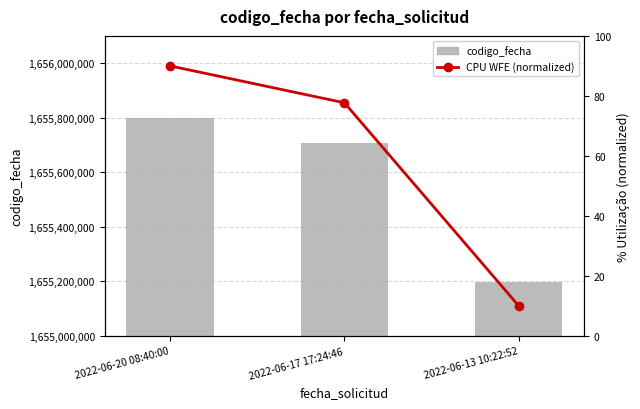

True or false: codigo_fecha (bar) has a value of 1655197790.0 at 2022-06-13 10:22:52.

True